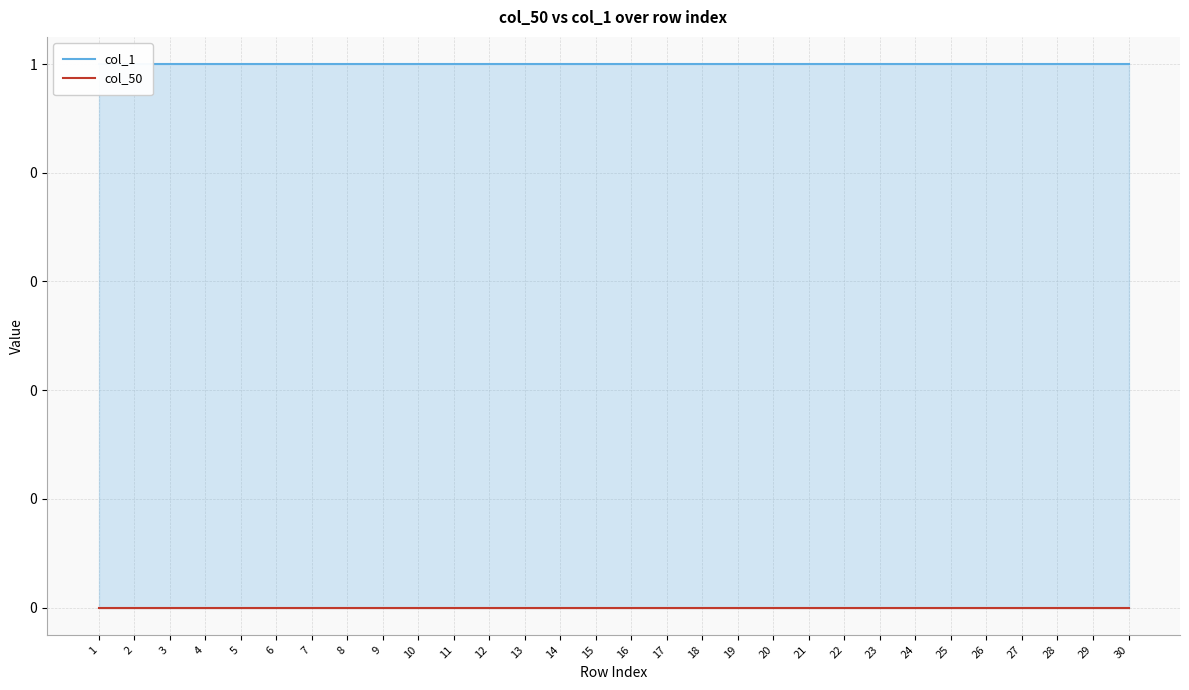

Does the chart have visible grid lines?

Yes